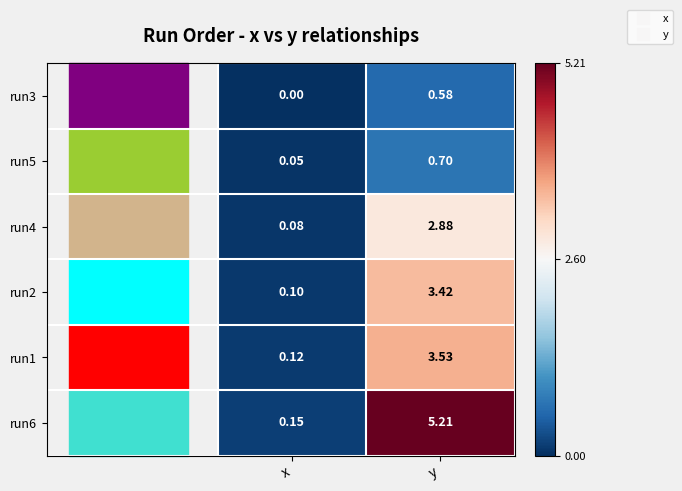

Rank the series at y from lowest to highest value.

run3, run5, run4, run2, run1, run6